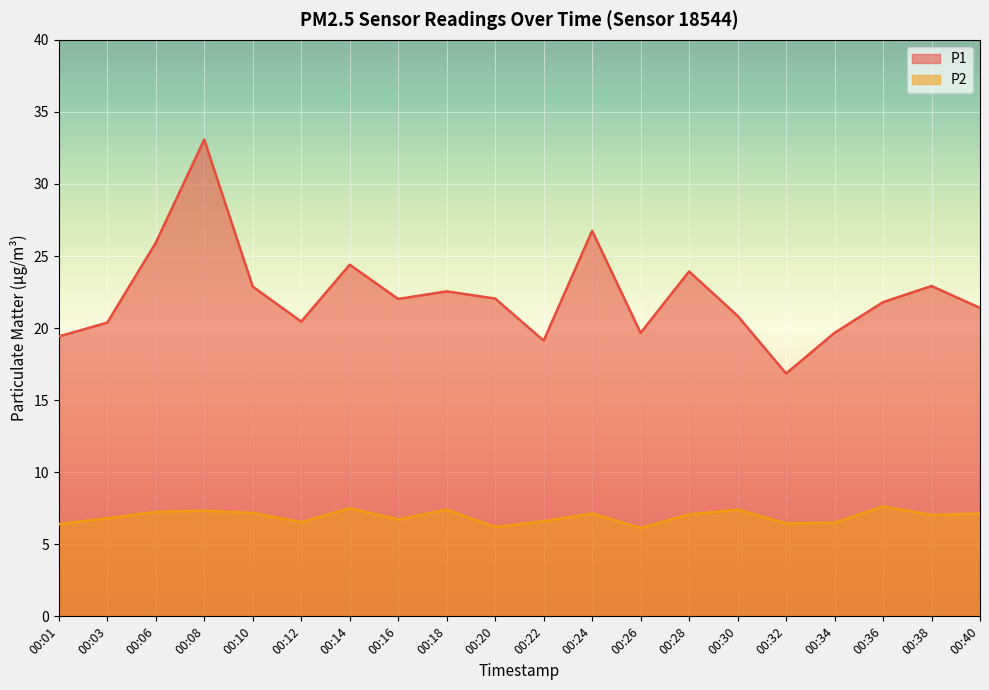

How many lines are shown in the chart?

2